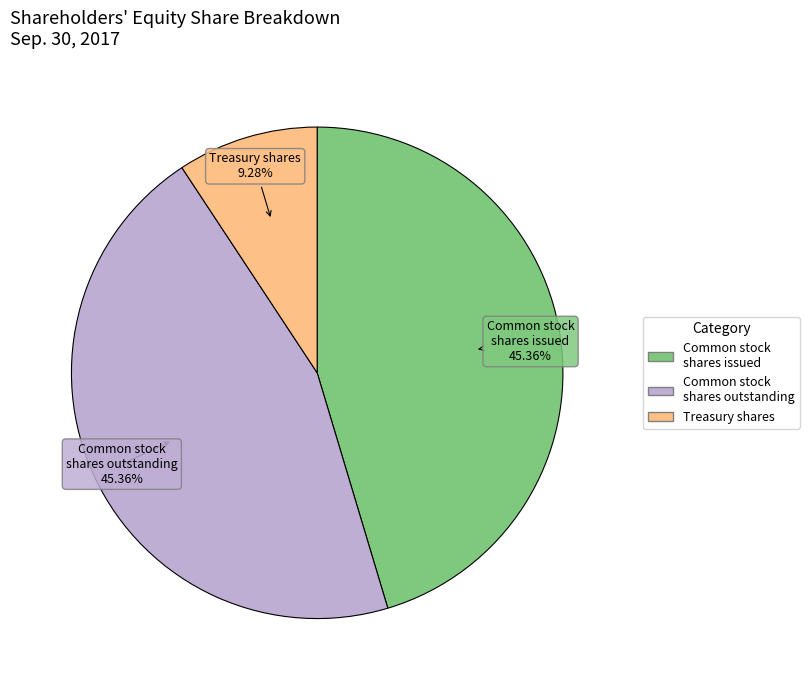

Is the sum of Treasury shares and Common stock shares outstanding greater than half?

Yes